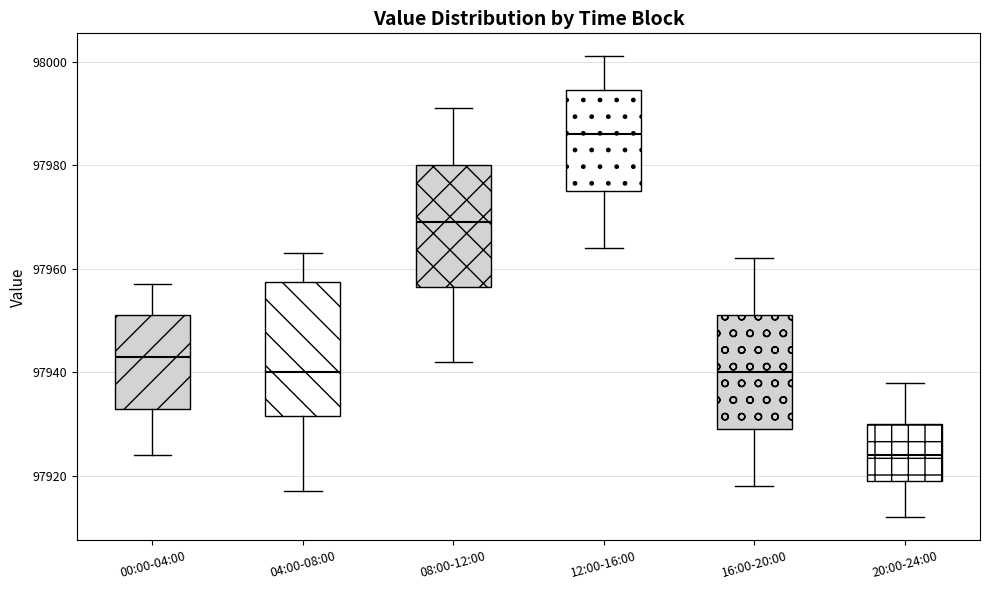

Reading left to right, transcribe this box plot: for each box, give where its median line is, the range the box spans, and where its two whiskers end, as read against the y-axis. The values are not printed on the chart, so give them approximately, as read against the axis.

00:00-04:00: median 97944, box 97934 to 97952, whiskers 97924 to 97958
04:00-08:00: median 97940, box 97932 to 97958, whiskers 97918 to 97964
08:00-12:00: median 97970, box 97956 to 97980, whiskers 97942 to 97992
12:00-16:00: median 97986, box 97976 to 97994, whiskers 97964 to 98002
16:00-20:00: median 97940, box 97930 to 97952, whiskers 97918 to 97962
20:00-24:00: median 97924, box 97920 to 97930, whiskers 97912 to 97938